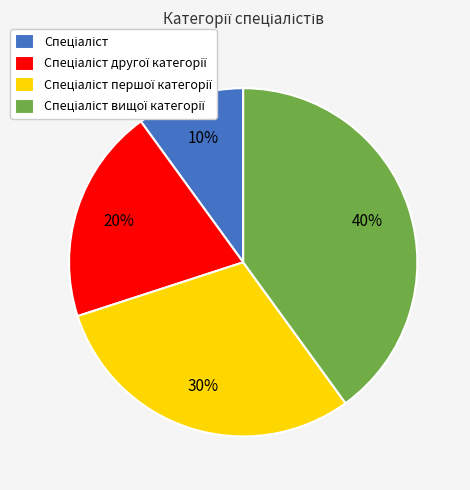

Does any single category account for the majority?

No